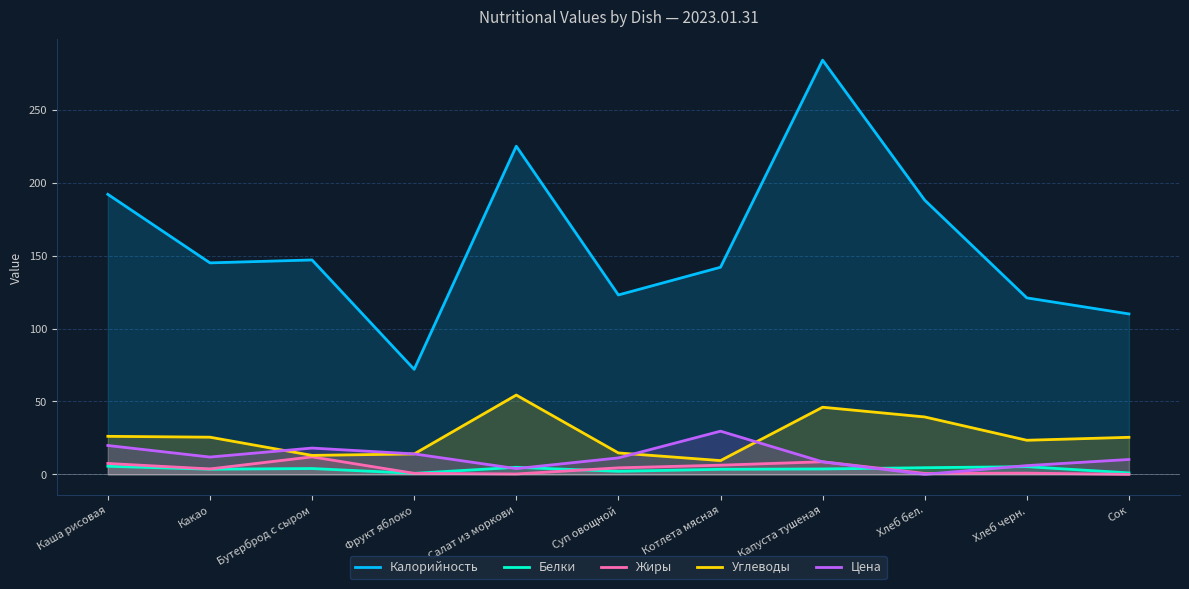

What is the difference between the Калорийность values at Капуста тушеная and Салат из моркови?

59.0